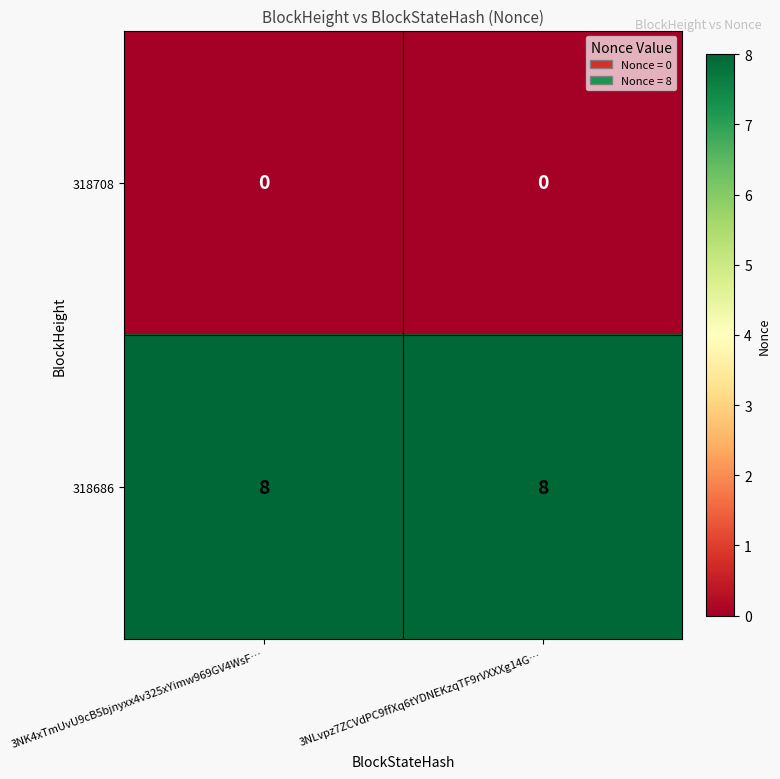

What is the approximate value of 318686 at 3NLvpz7ZCVdPC9ffXq6tYDNEKzqTF9rVXXXg14G…?

8